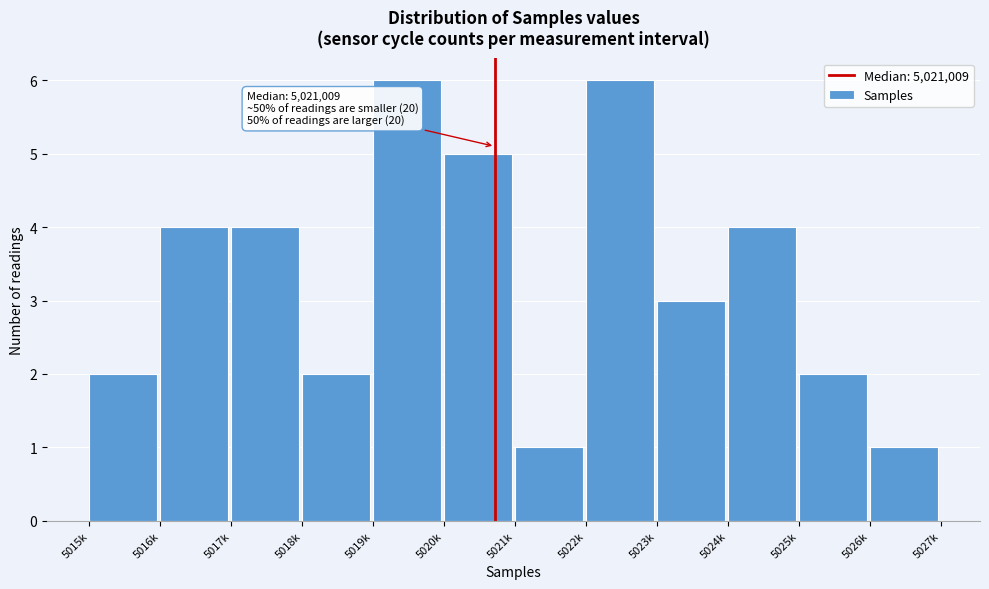

Reading right to left, transcribe all the data shown in this chart.

1	2	4	3	6	1	5	6	2	4	4	2